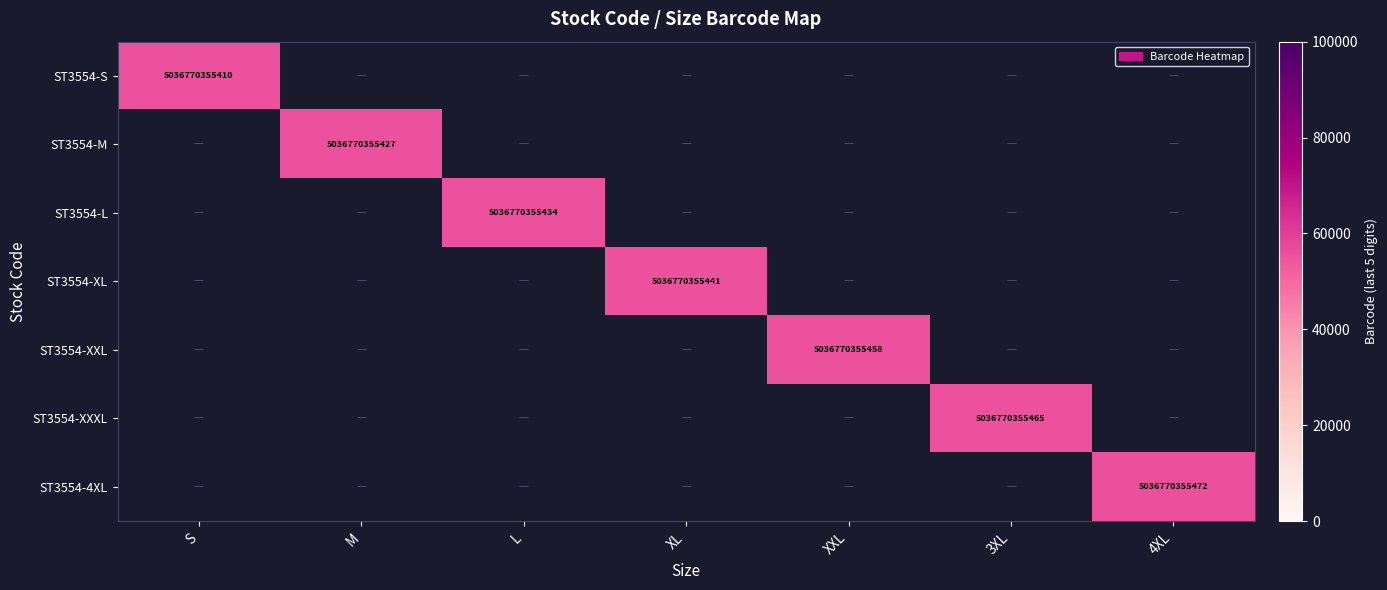

Rank the series by their average value, from highest to lowest.

ST3554-S, ST3554-M, ST3554-L, ST3554-XL, ST3554-XXL, ST3554-XXXL, ST3554-4XL